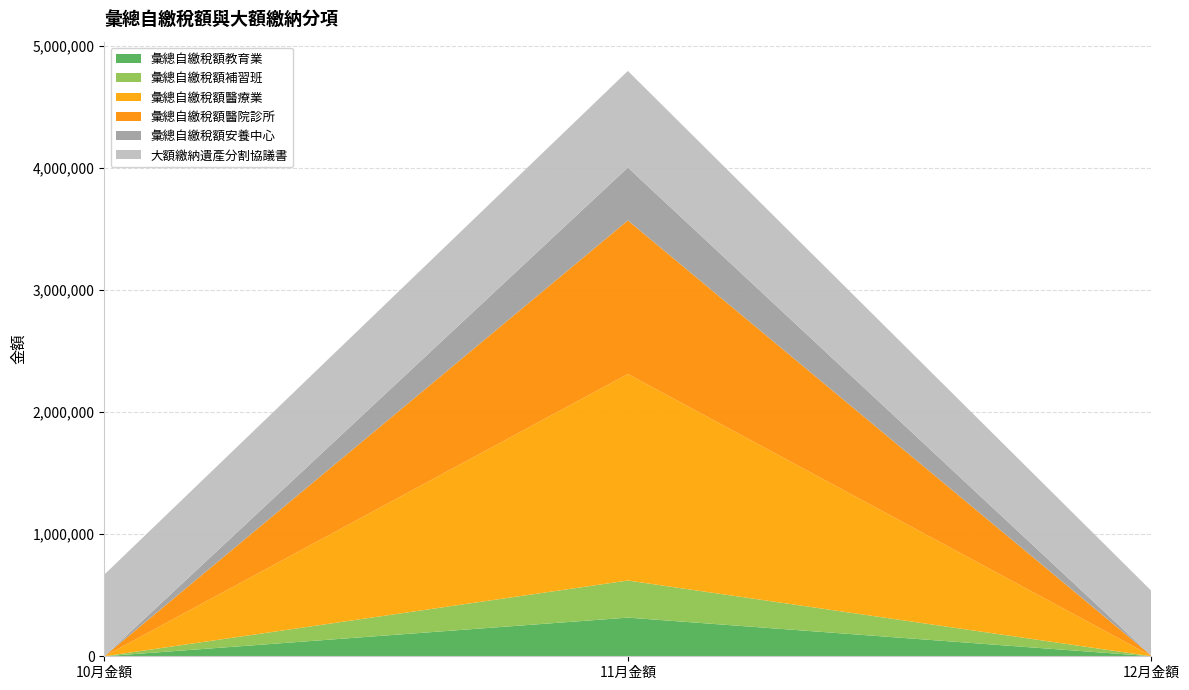

Reading right to left, extract all data points from this chart.

彙總自繳稅額教育業: 120	316428	0
彙總自繳稅額補習班: 120	303652	0
彙總自繳稅額醫療業: 2332	1690647	0
彙總自繳稅額醫院診所: 2288	1257145	0
彙總自繳稅額安養中心: 44	433502	0
大額繳納遺產分割協議書: 530282	790697	668406